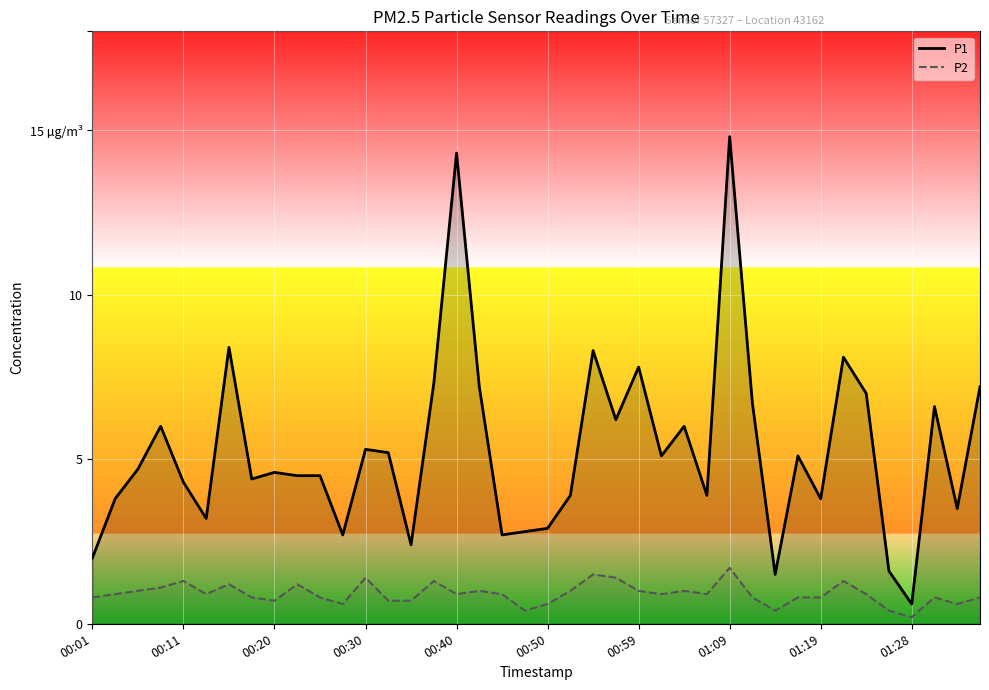

What are all the series names shown in the legend?

P1, P2